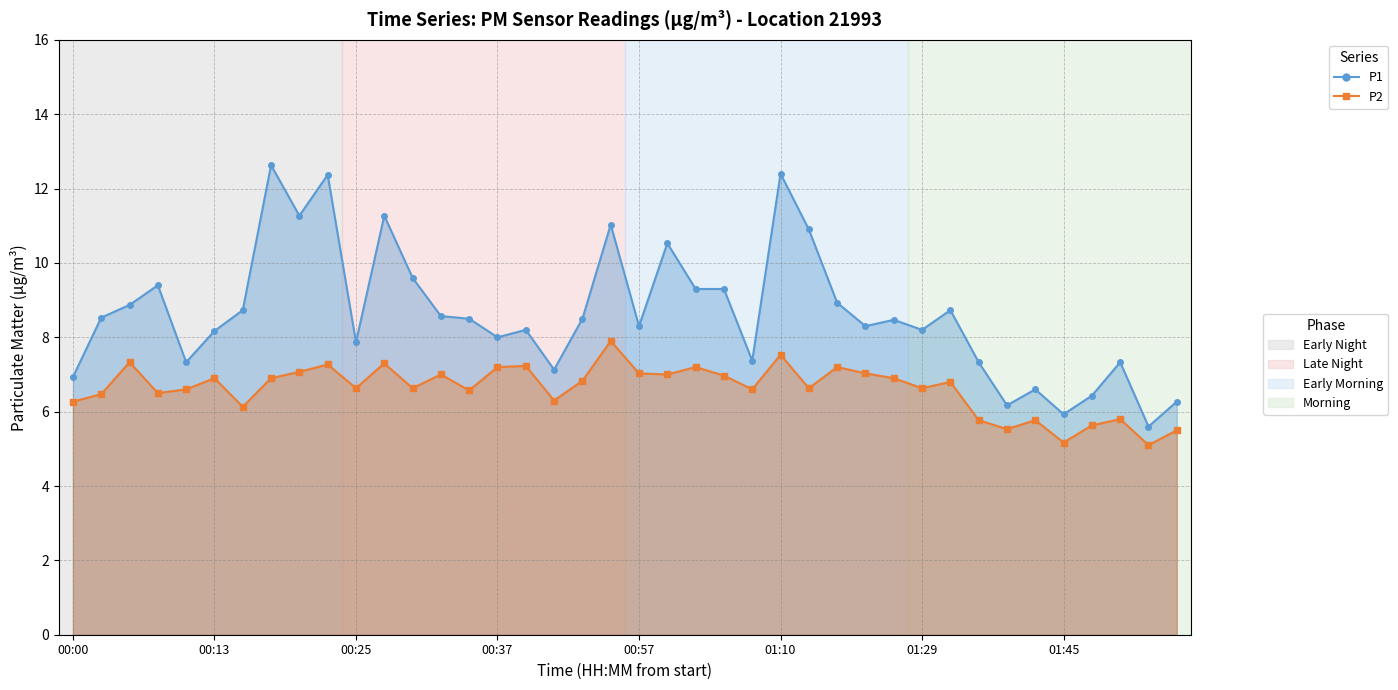

How many categories are shown in the chart?

40